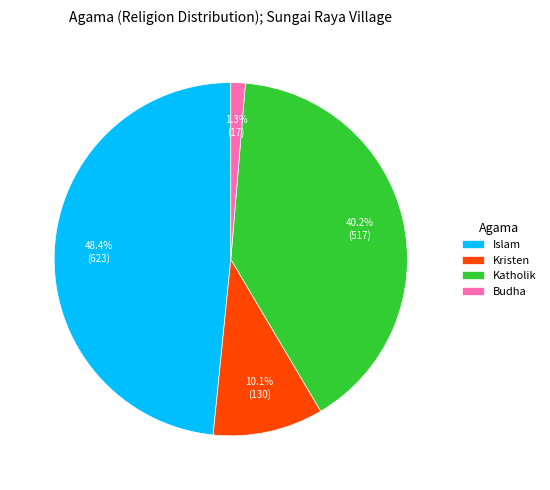

To the nearest percent, what percentage of the pie is Kristen?

10%